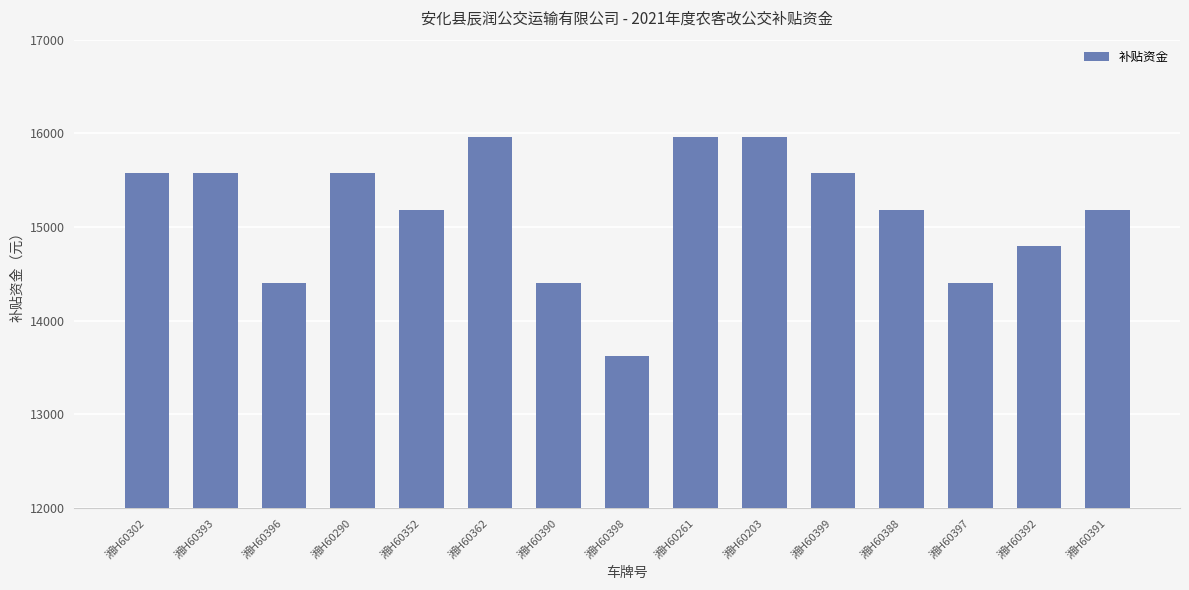

At which category does the chart reach its minimum across all series?

湘H60398